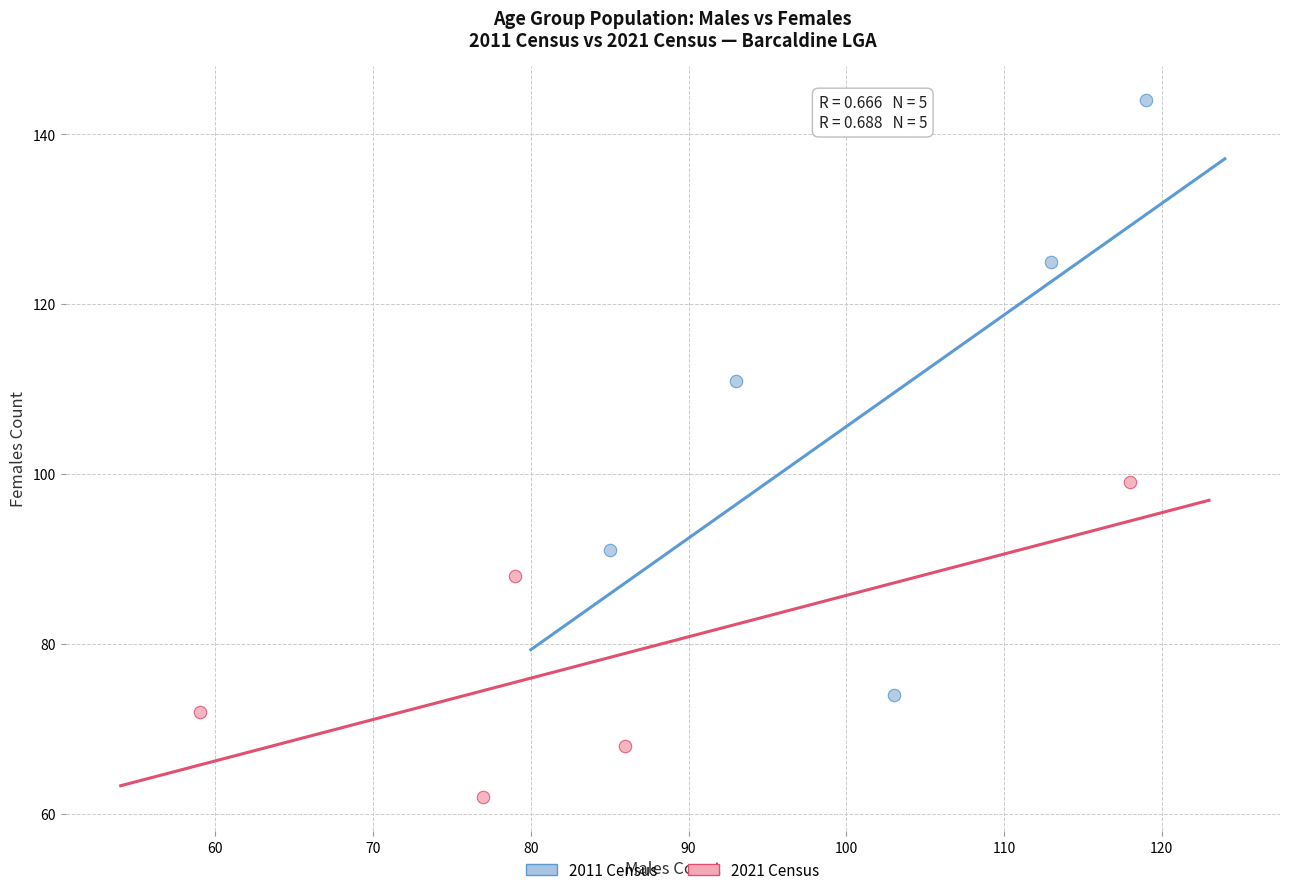

Which series has the widest spread of Y values?

2011 Census